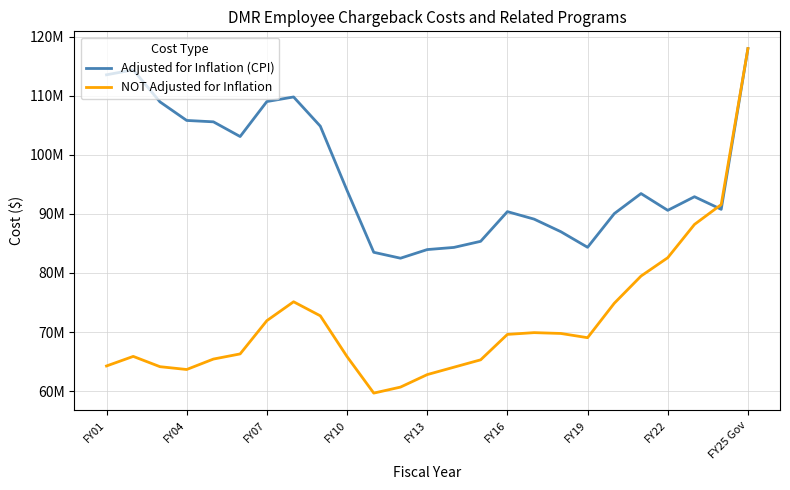

Is this an area chart (filled region under the line)?

No